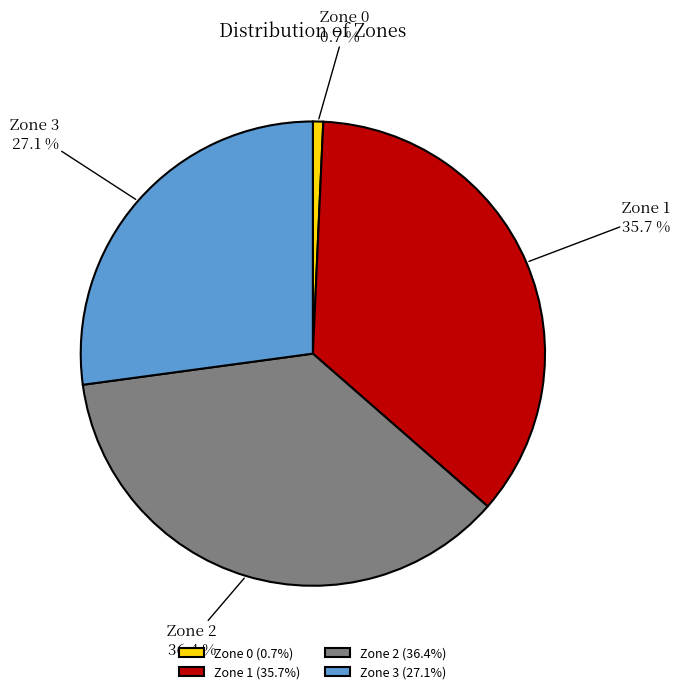

Which has a higher value, Zone 3 or Zone 2?

Zone 2